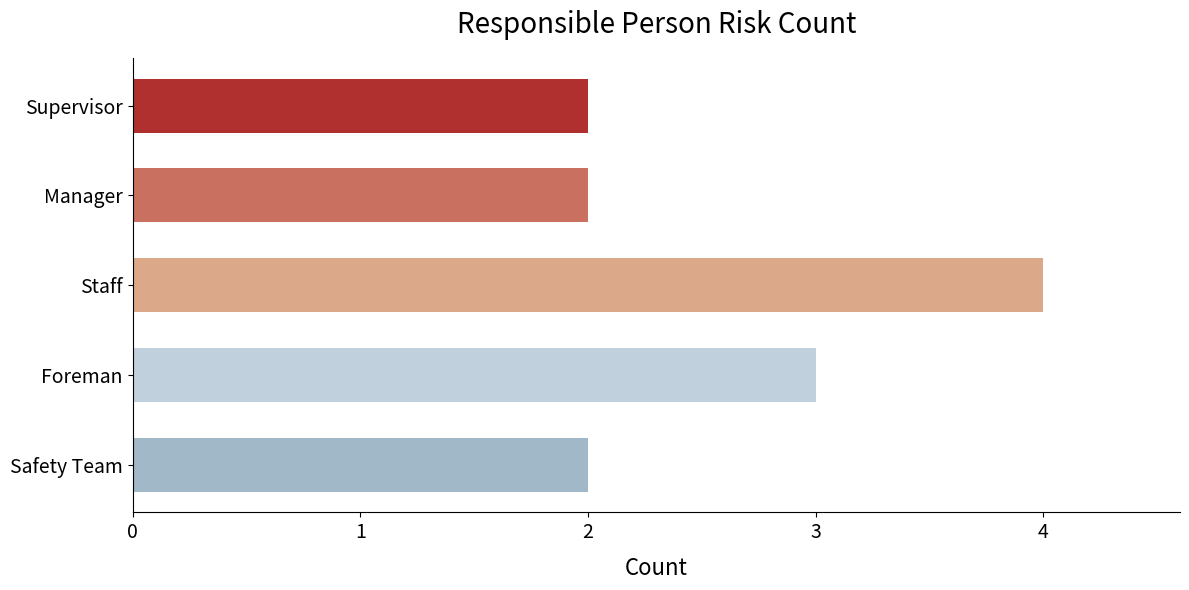

What is the smallest value displayed?

2